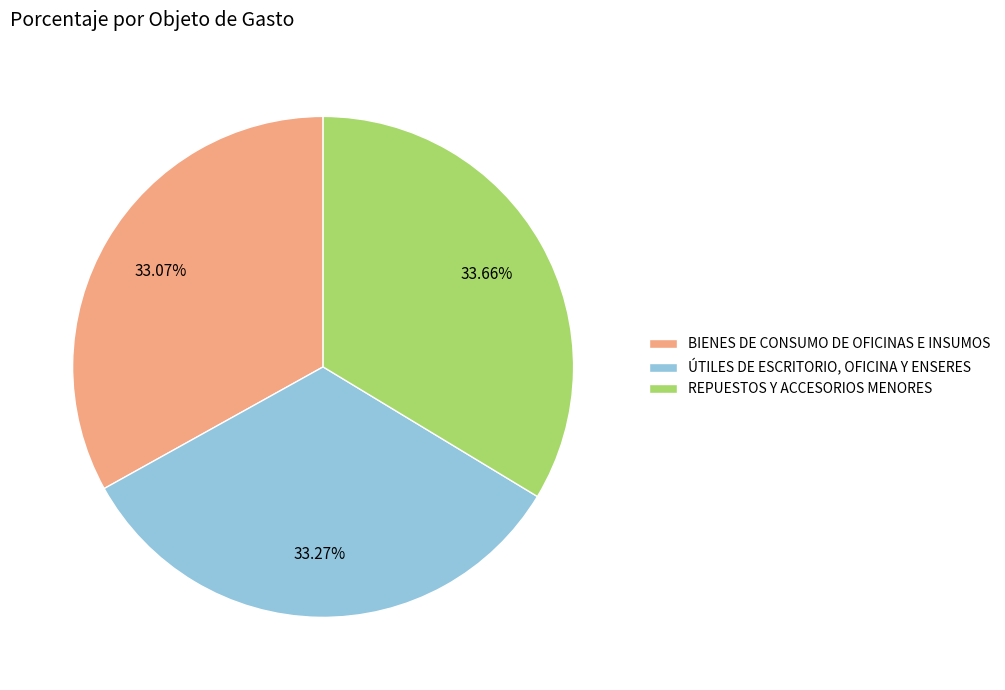

To the nearest percent, what is the average slice percentage?

33%